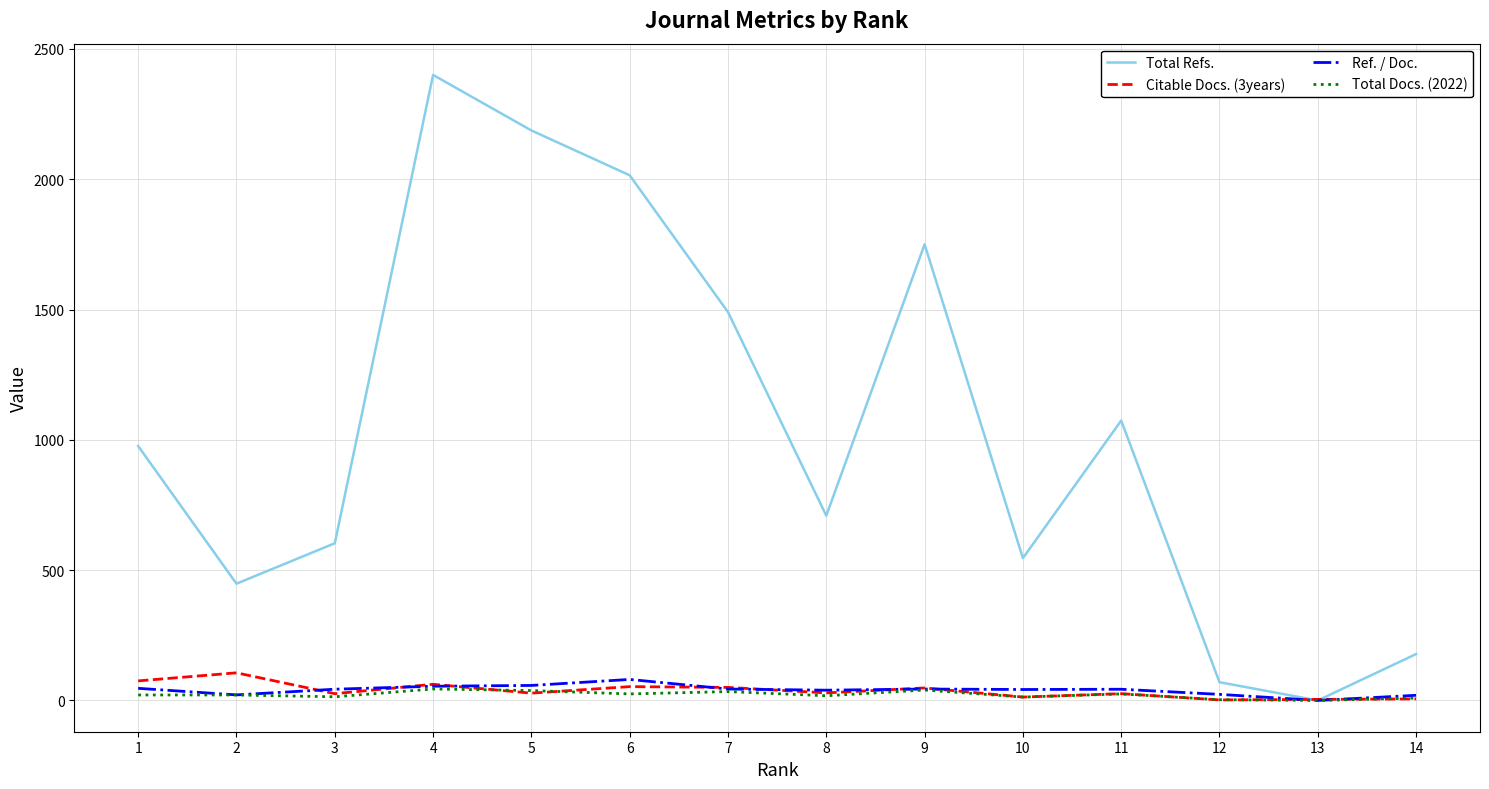

What are all the series names shown in the legend?

Total Refs., Citable Docs. (3years), Ref. / Doc., Total Docs. (2022)